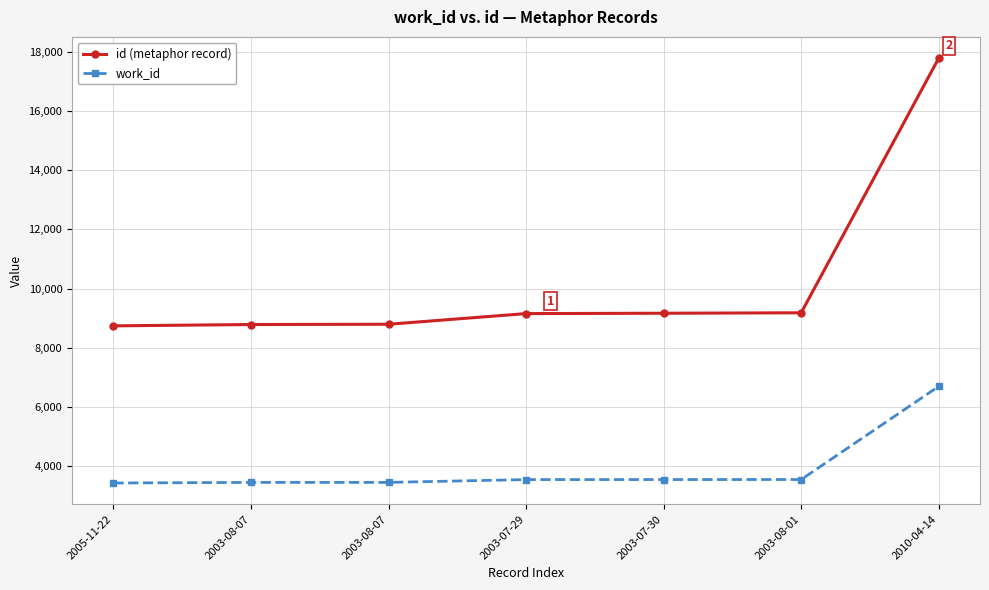

Is this an area chart (filled region under the line)?

No